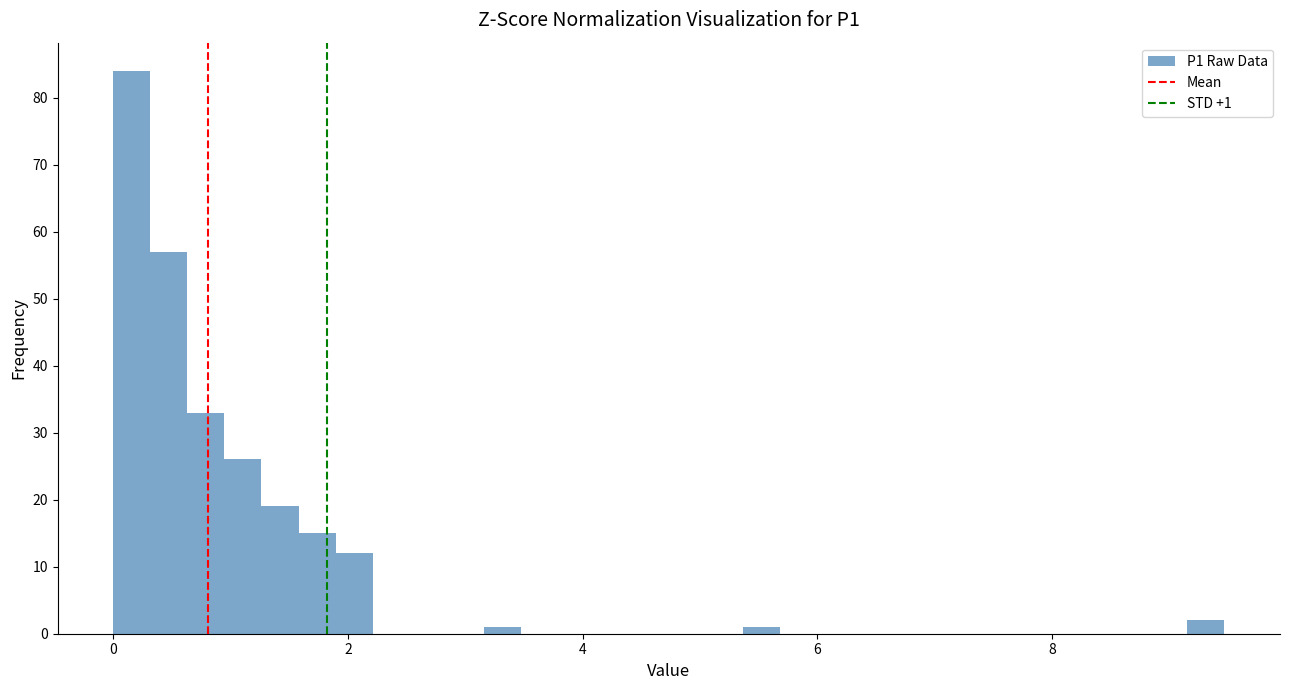

Read against the x-axis, roughly where is the centre of the tallest bar?

0.2